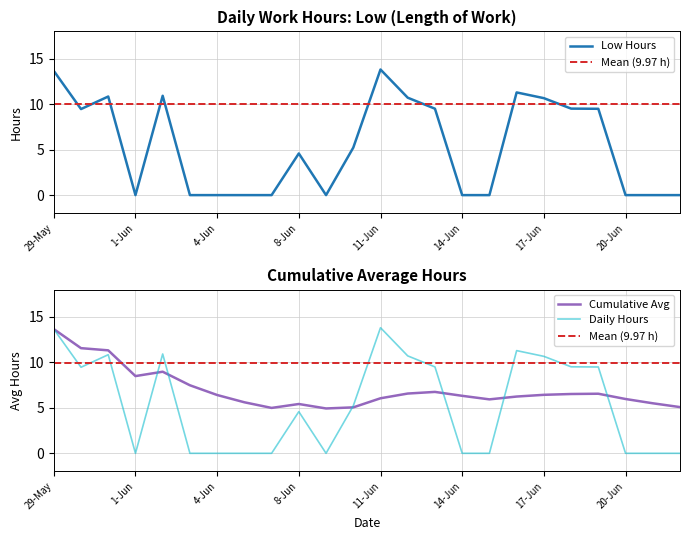

True or false: Low Hours and Cumulative Avg intersect in this chart.

True